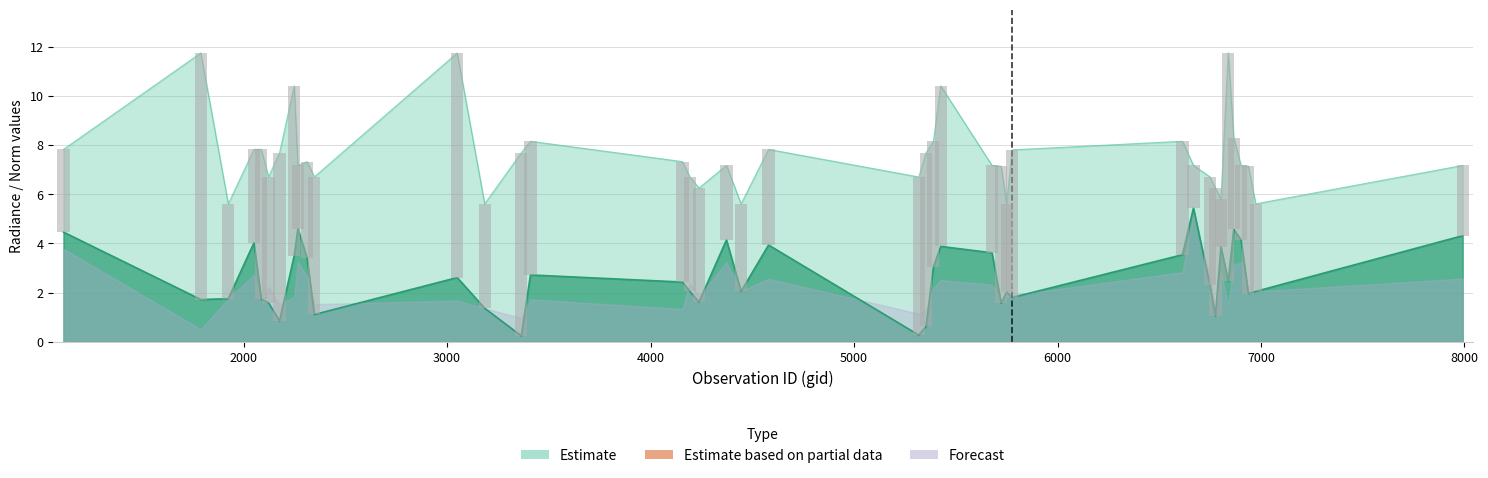

At how many categories does at least one series exceed 8?

9